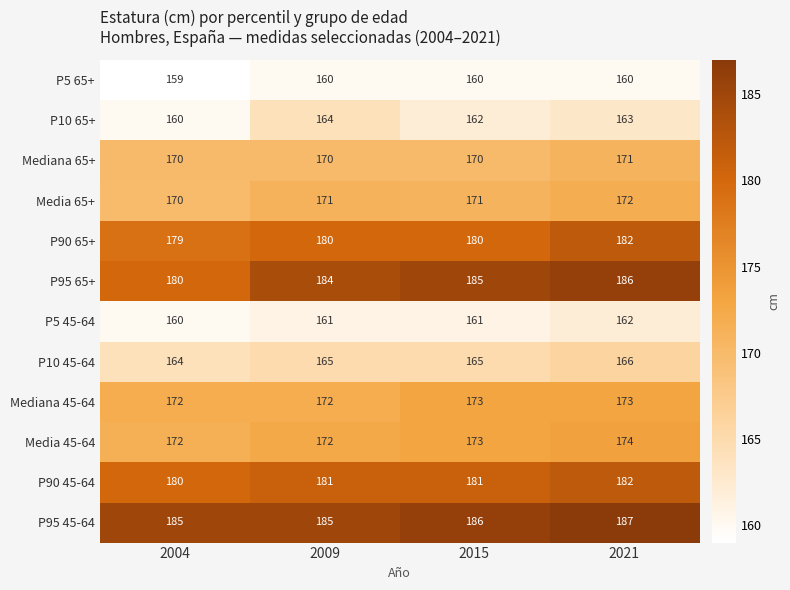

What is the lowest value of the P10 45-64 series?

164